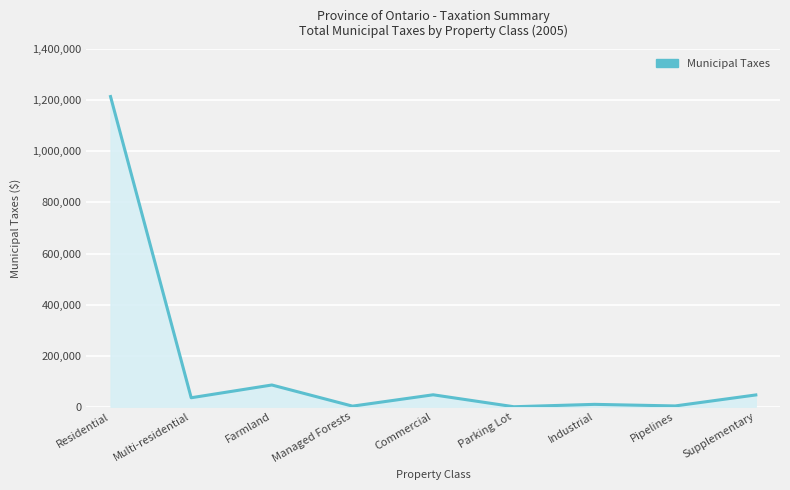

Is it true that the value at Parking Lot is -381269?

False